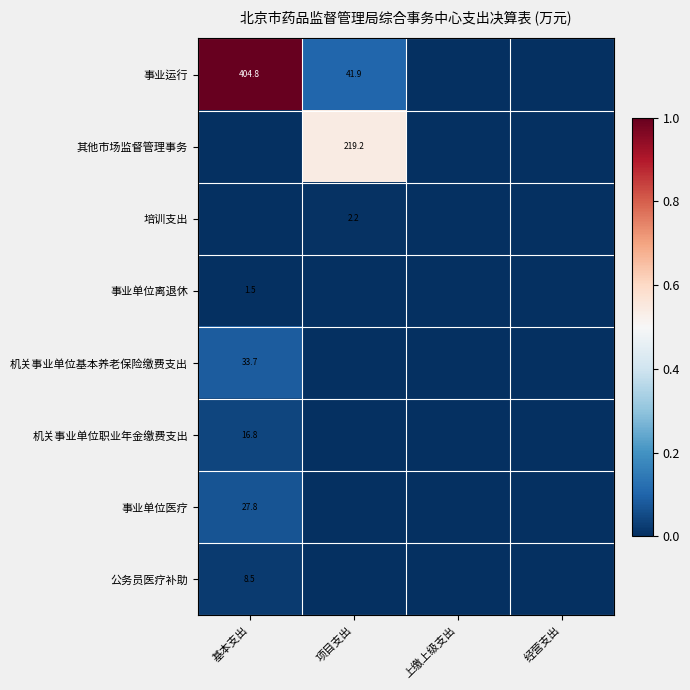

The value of 公务员医疗补助 at 基本支出 is 5.4. True or false?

False